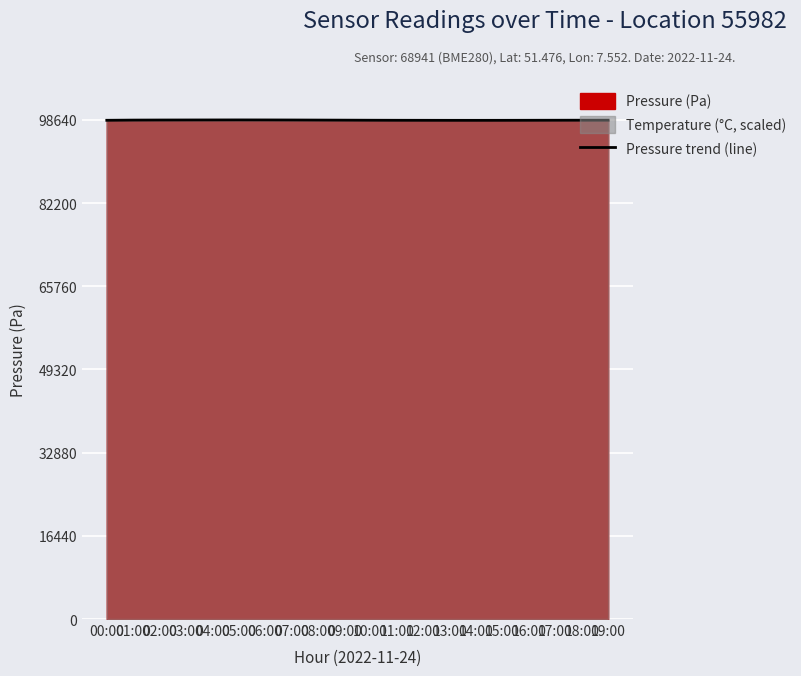

What is the sum of the values at 14:00 and 12:00?

197123.0